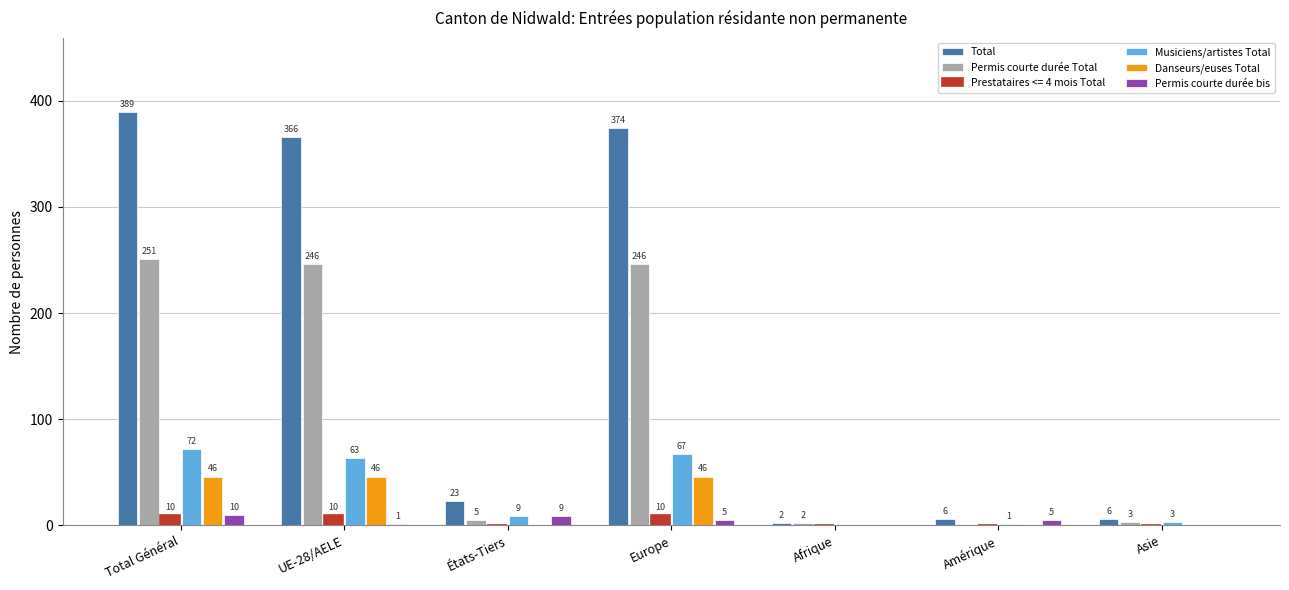

Does the chart contain stacked bars?

No